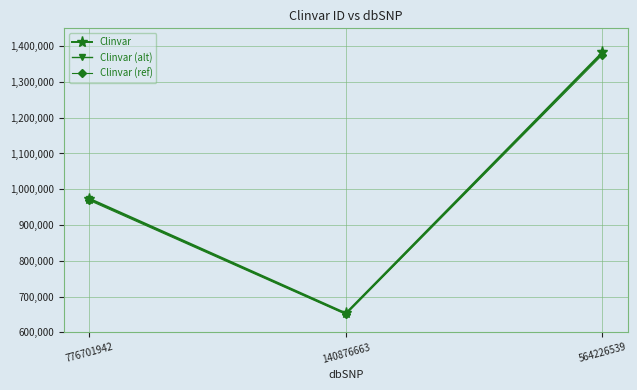

How many data points does each series have?

3